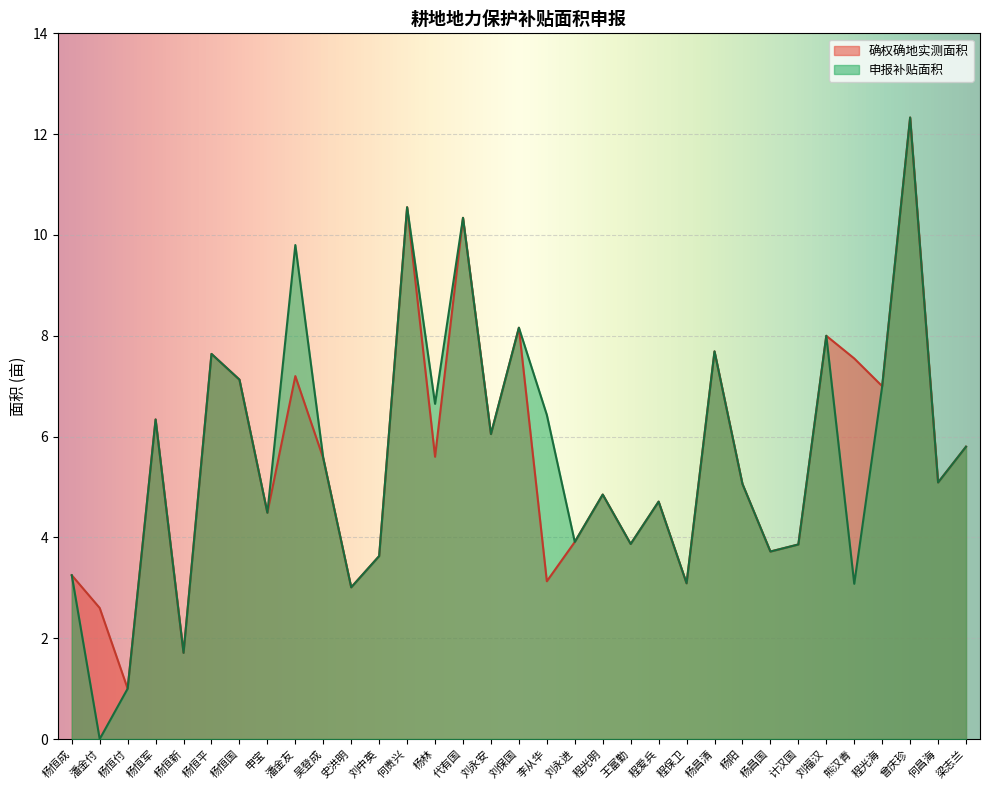

At how many categories does at least one series exceed 3?

30